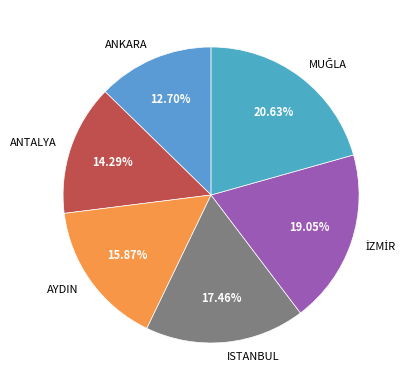

What is the smallest slice in the pie chart?

ANKARA